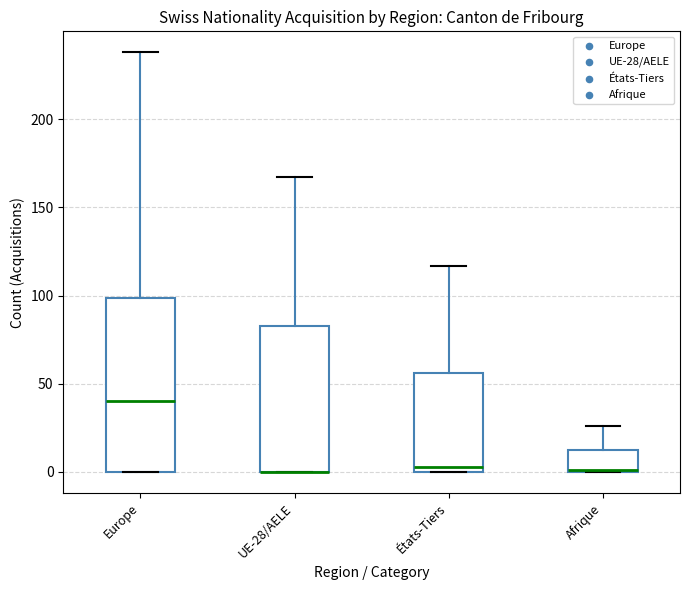

Where is the upper edge of the box for Afrique on the y-axis? The values are not printed on the chart, so give them approximately, as read against the axis.

15